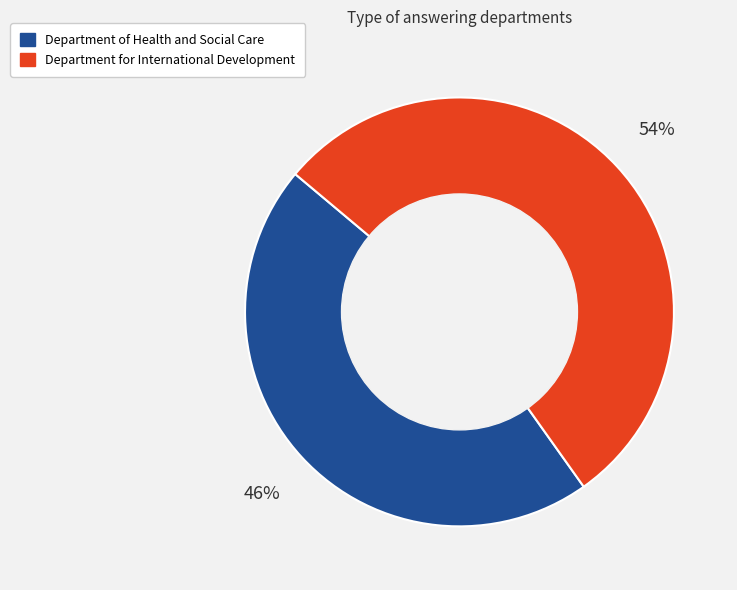

What is the ratio of the value at Department for International Development to the value at Department of Health and Social Care?

1.2